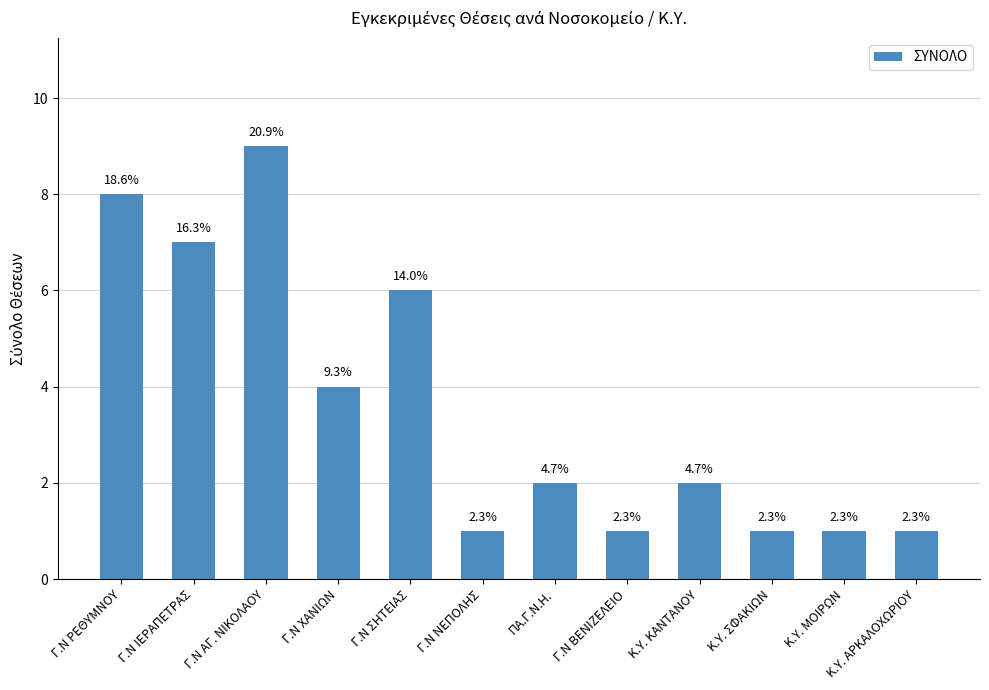

Does the chart contain any negative values?

No